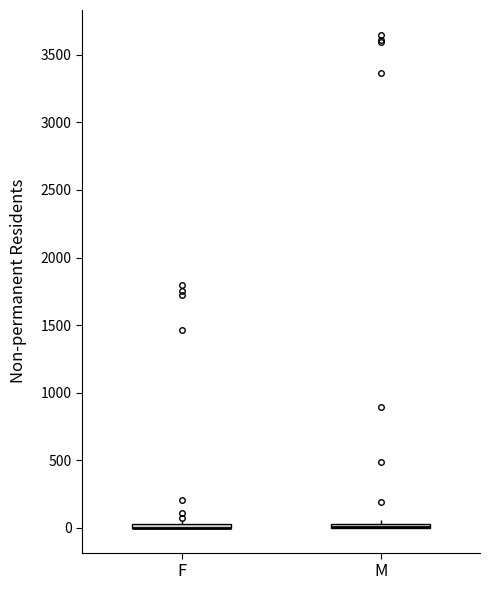

Where is the lower edge of the box for F on the y-axis? The values are not printed on the chart, so give them approximately, as read against the axis.

0